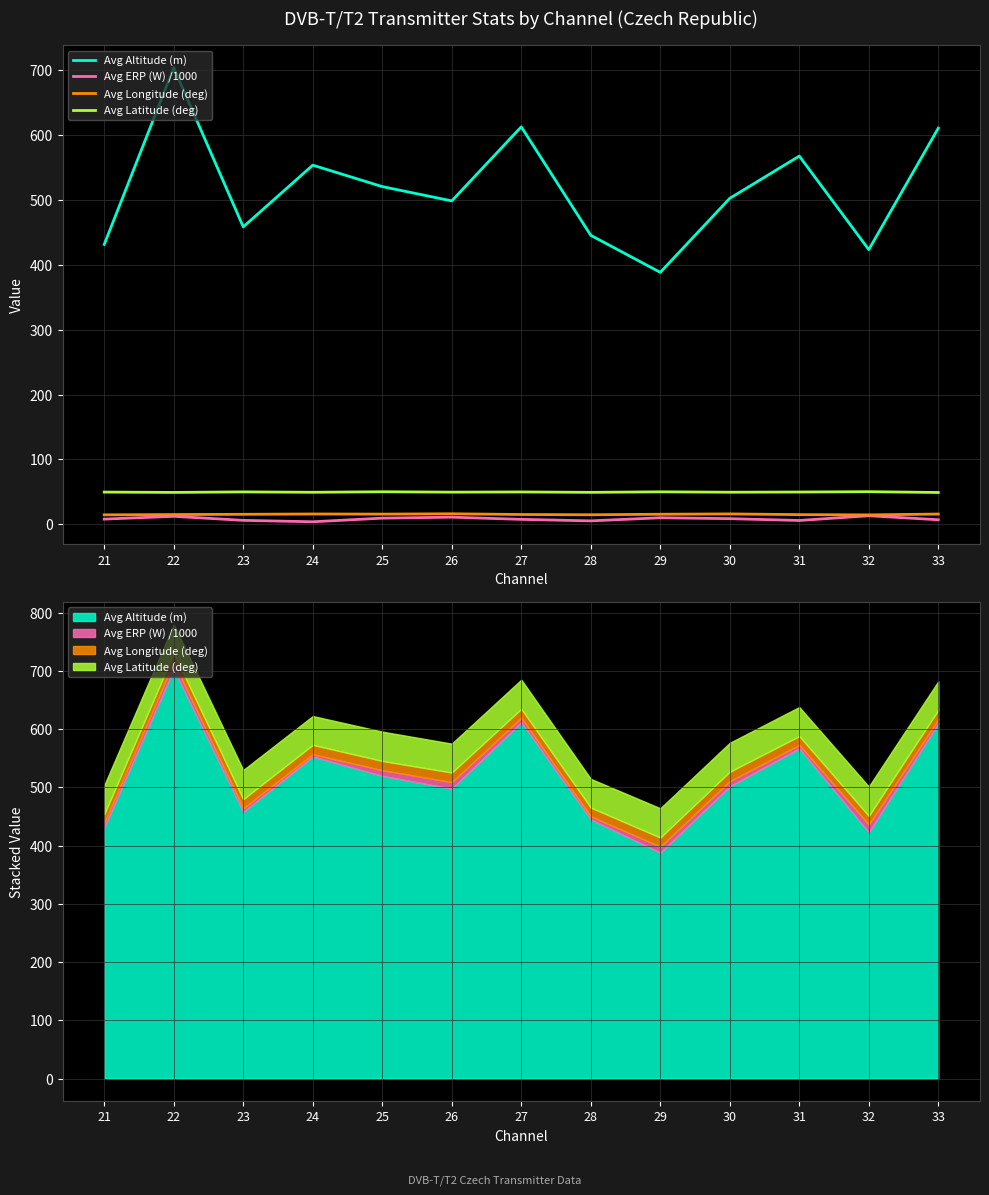

Where does the Avg ERP (W) /1000 series first go above 8?

21